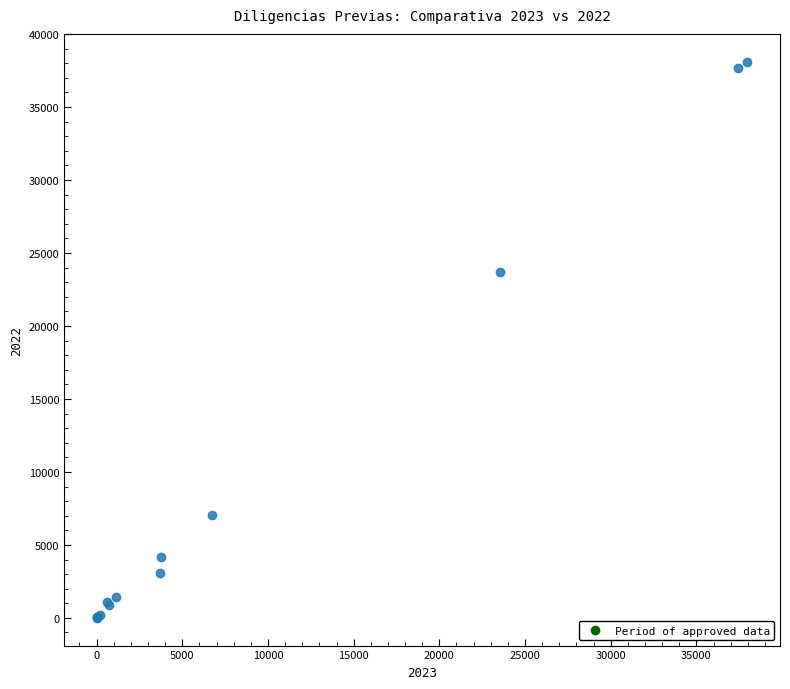

What Y value in the scatter plot is closest to 19053?

23687